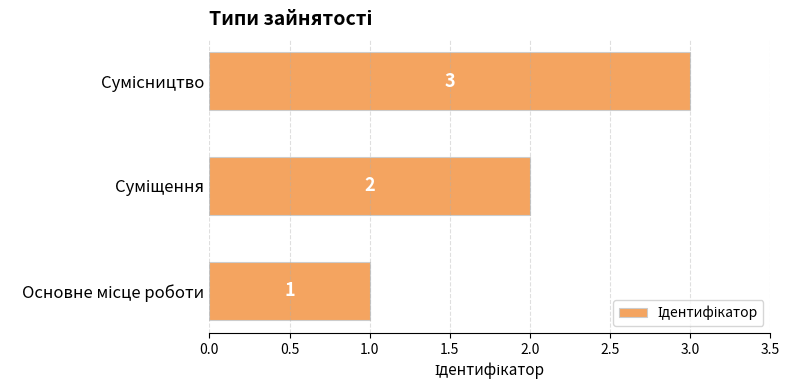

What is the greatest value displayed?

3